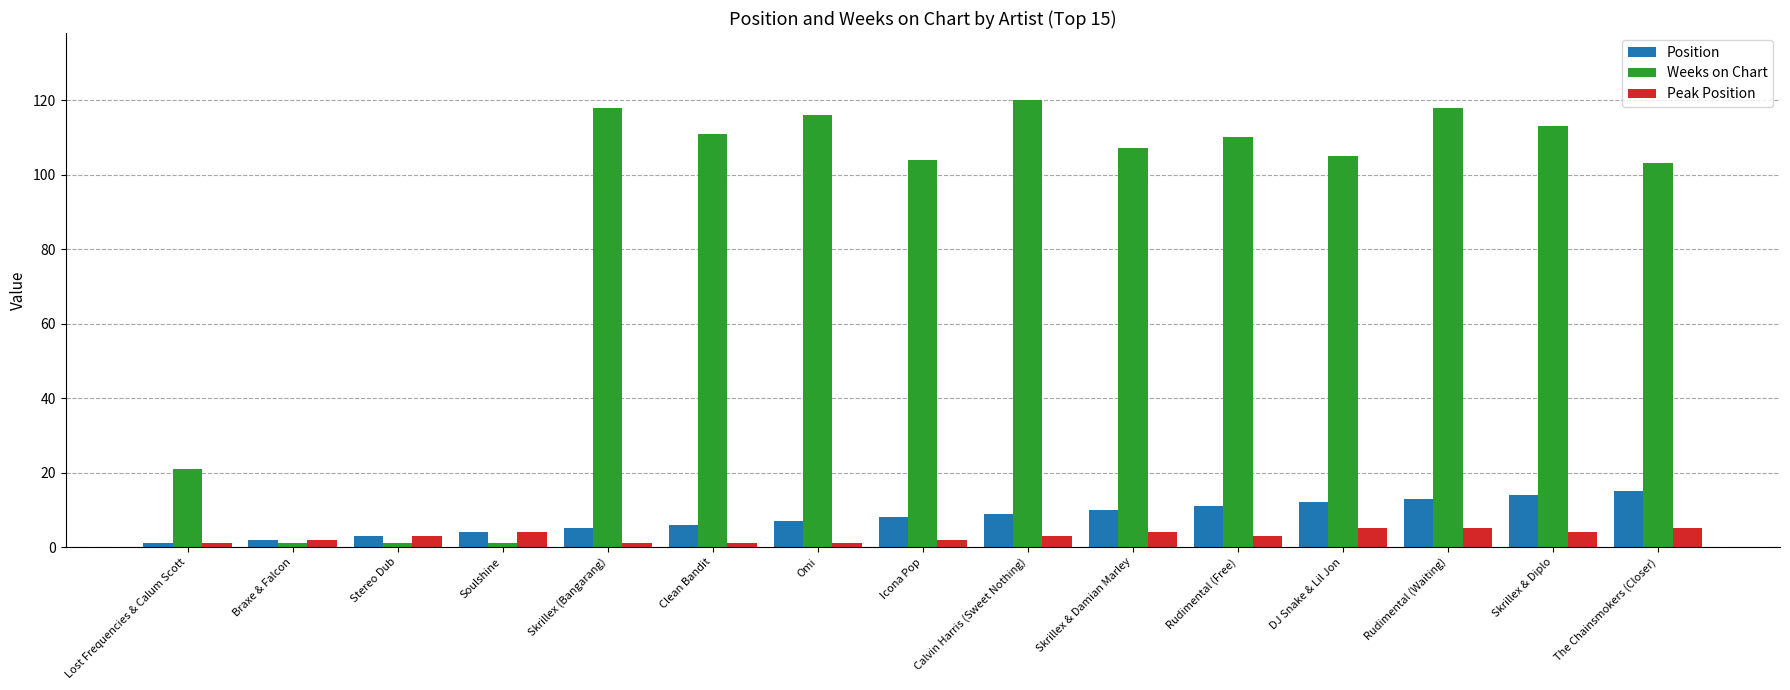

What is the label of the 13th bar from the right?

Stereo Dub